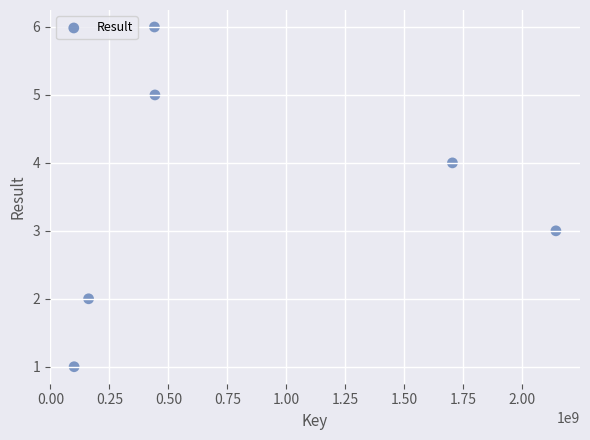

What is the range of Y values (max minus min)?

5